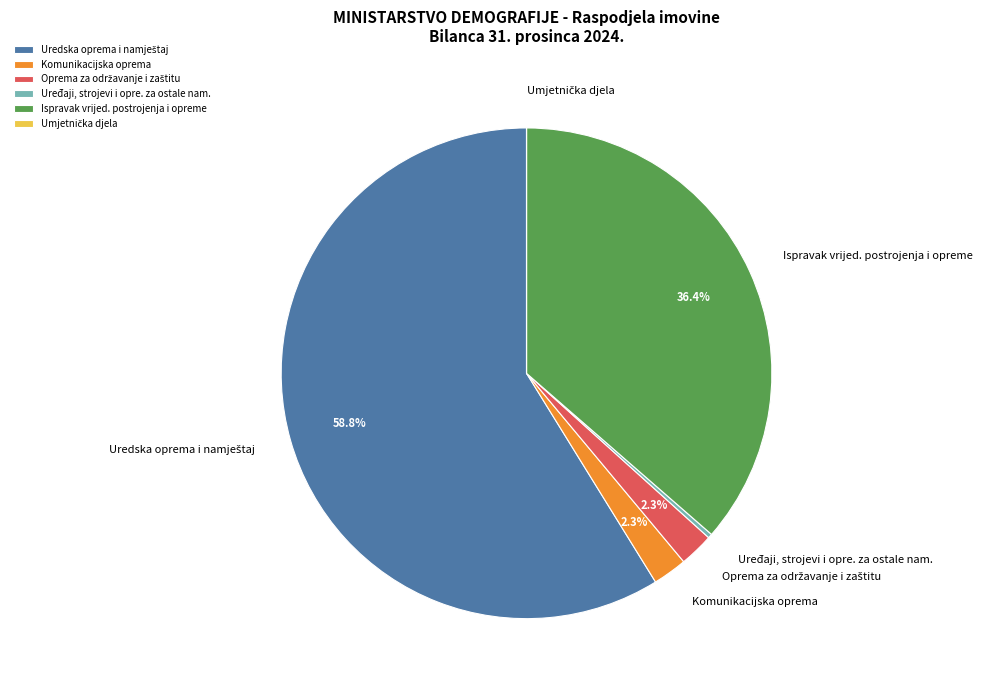

Does Komunikacijska oprema represent more than half of the total?

No